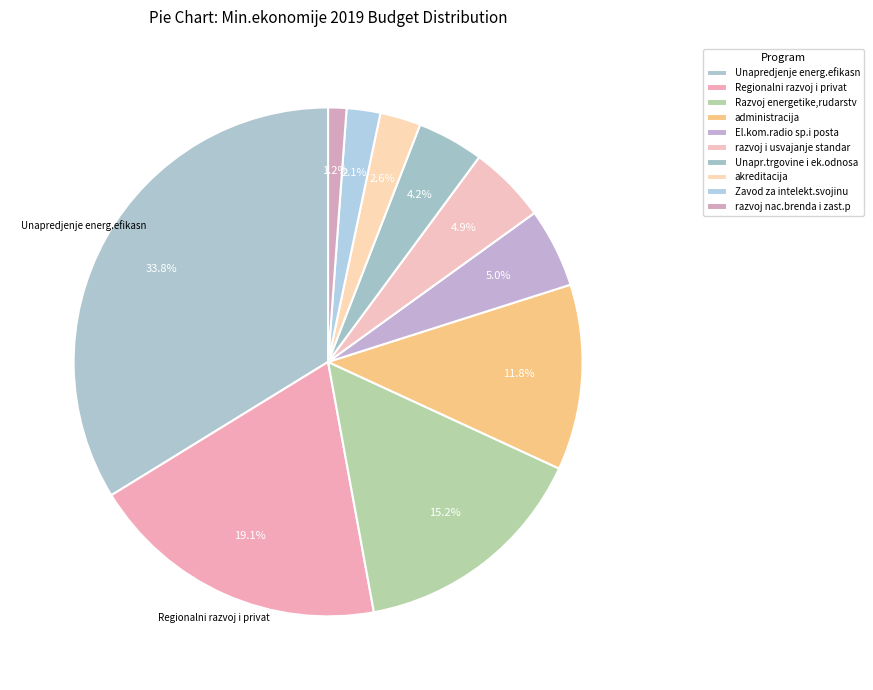

Combined, what portion of the pie is razvoj i usvajanje standar and Regionalni razvoj i privat?

24.0%